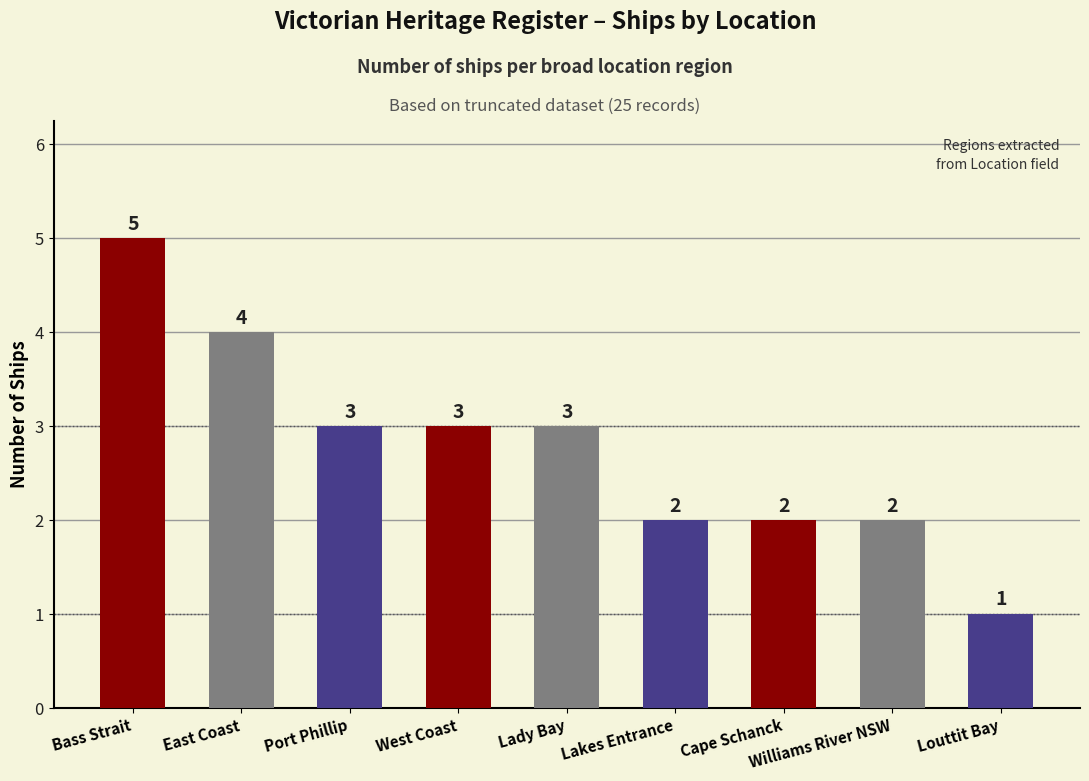

Count the values in the range 2 to 3.

6